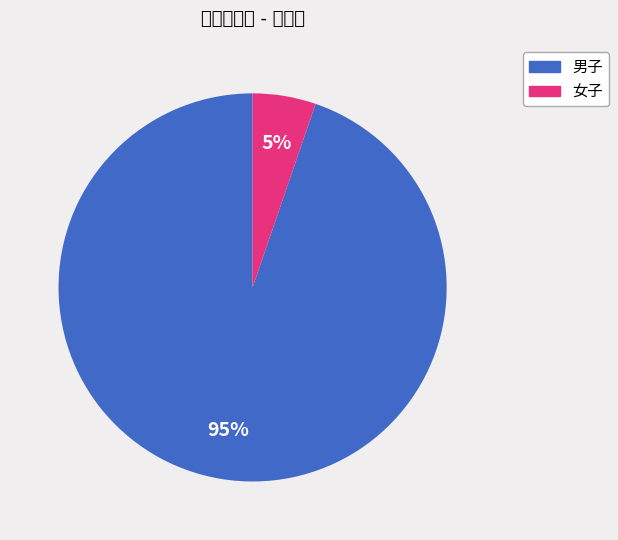

Do 男子 and 女子 together represent more than half of the pie?

Yes